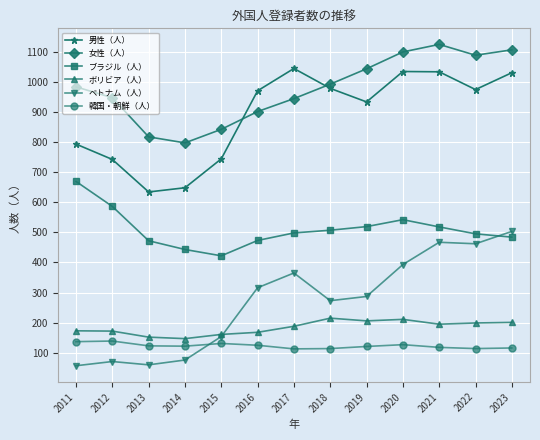

What is the sum of the ボリビア（人） values at 2013 and 2014?

299